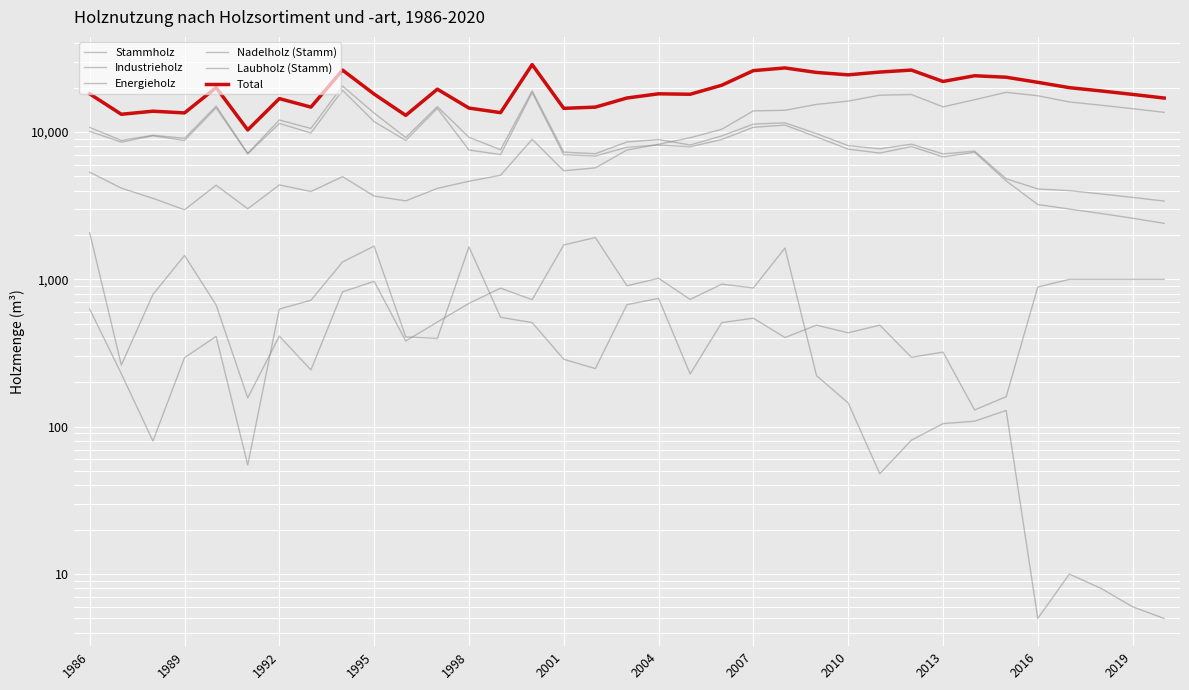

The value of Laubholz (Stamm) at 2007 is 439. True or false?

False